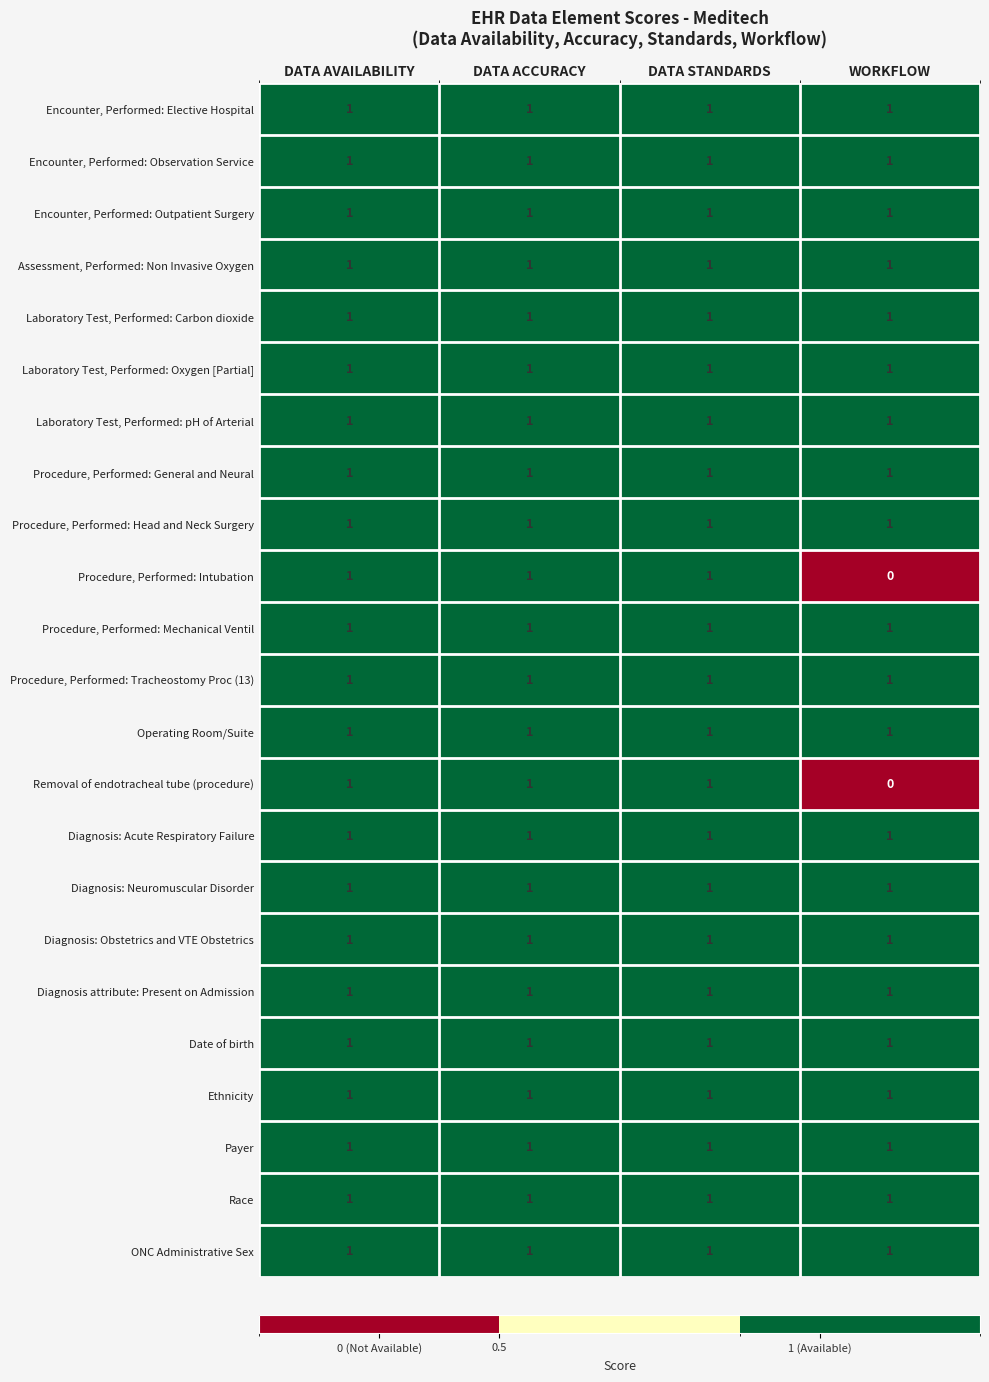

At how many categories does at least one series exceed 0?

4